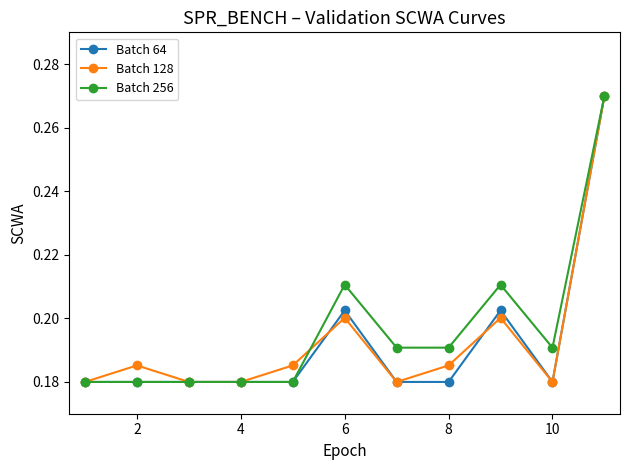

At how many categories does at least one series exceed 0?

11